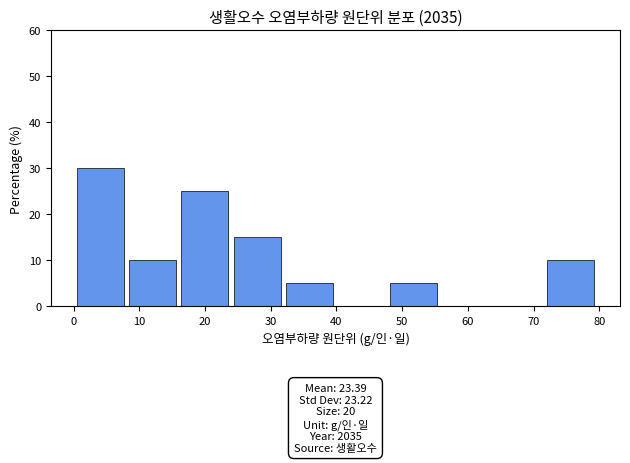

Which range on the x-axis has the tallest bar?

0 to 8